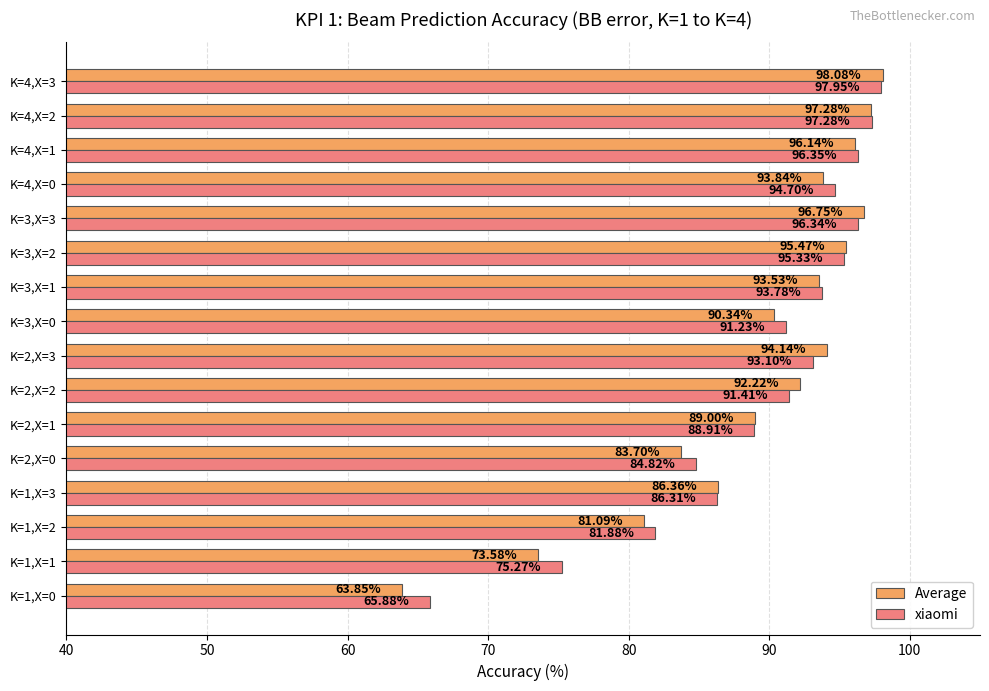

Between K=1,X=2 and K=2,X=0, which series saw the biggest shift?

xiaomi